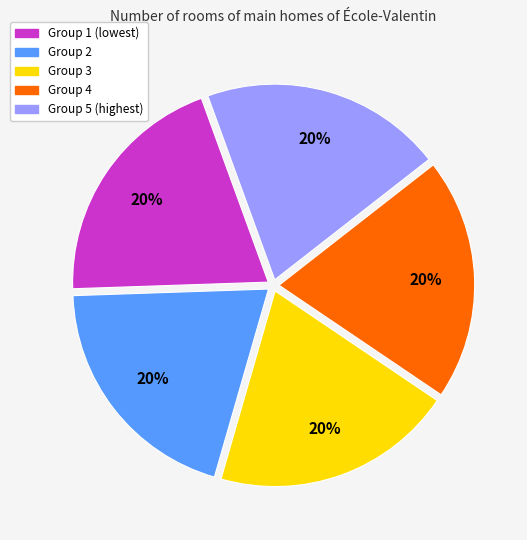

Does any single category account for the majority?

No